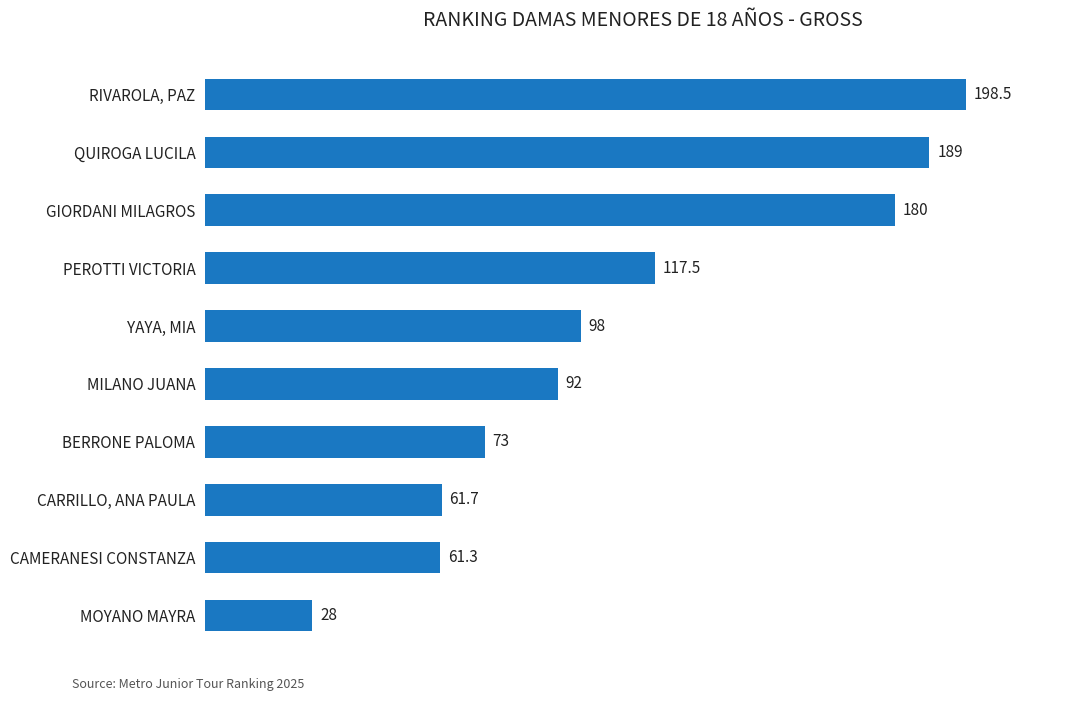

Where is the data nearest to the value 113?

PEROTTI VICTORIA